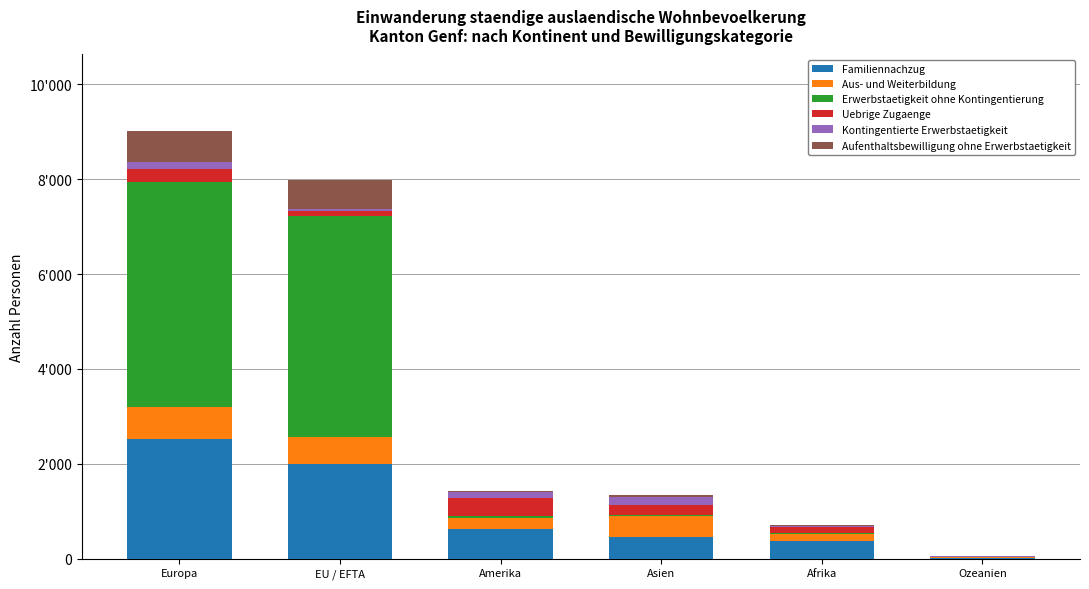

What position from the right is EU / EFTA?

5